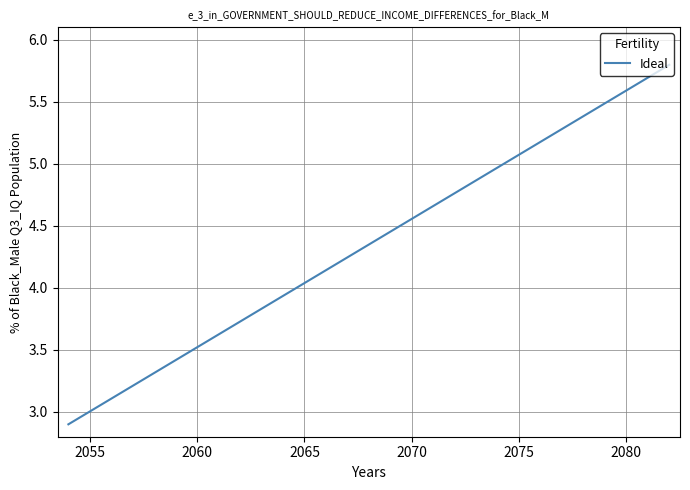

True or false: there are more than 1 points higher than both neighbors.

False